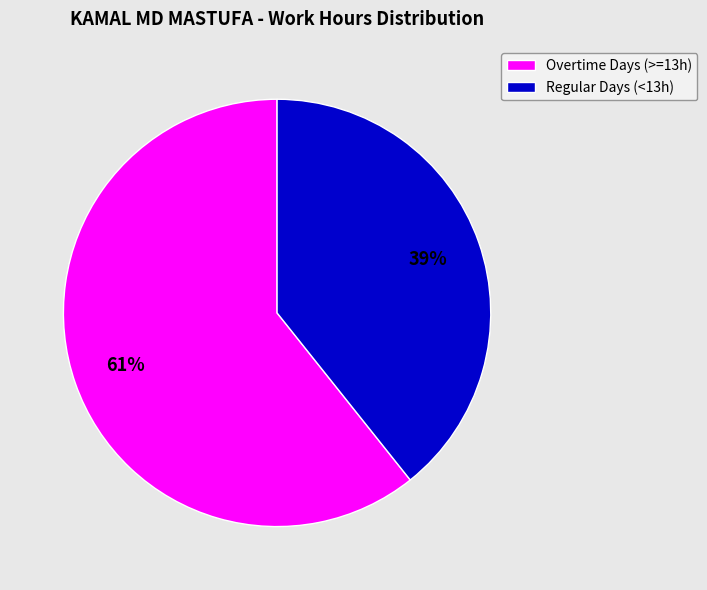

To the nearest percent, what is the average slice percentage?

50%